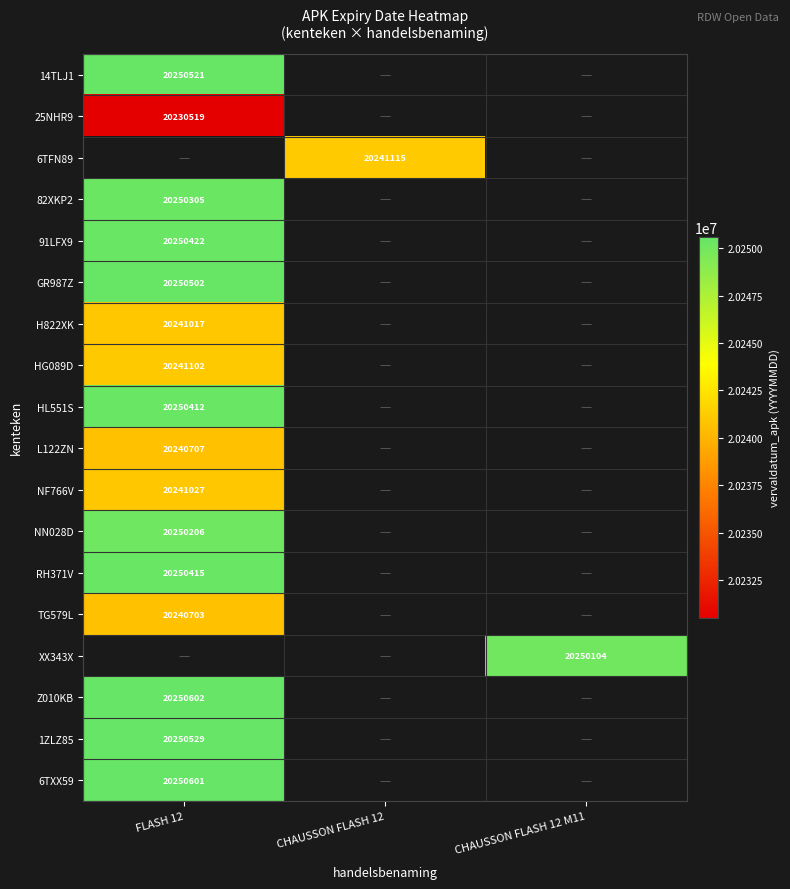

How many distinct data groups are displayed?

18